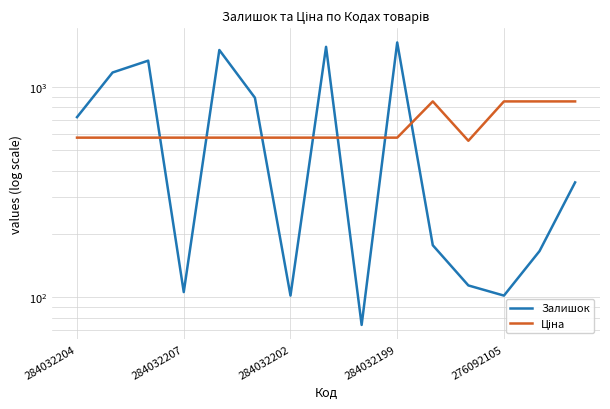

At which category is the sum across all series the highest?

284032199